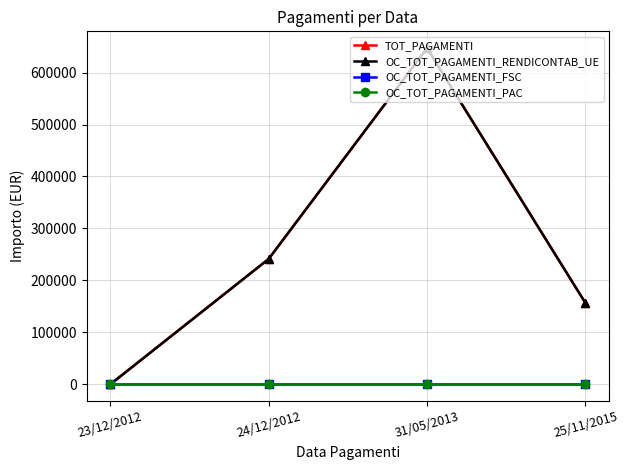

What are all the series names shown in the legend?

TOT_PAGAMENTI, OC_TOT_PAGAMENTI_RENDICONTAB_UE, OC_TOT_PAGAMENTI_FSC, OC_TOT_PAGAMENTI_PAC